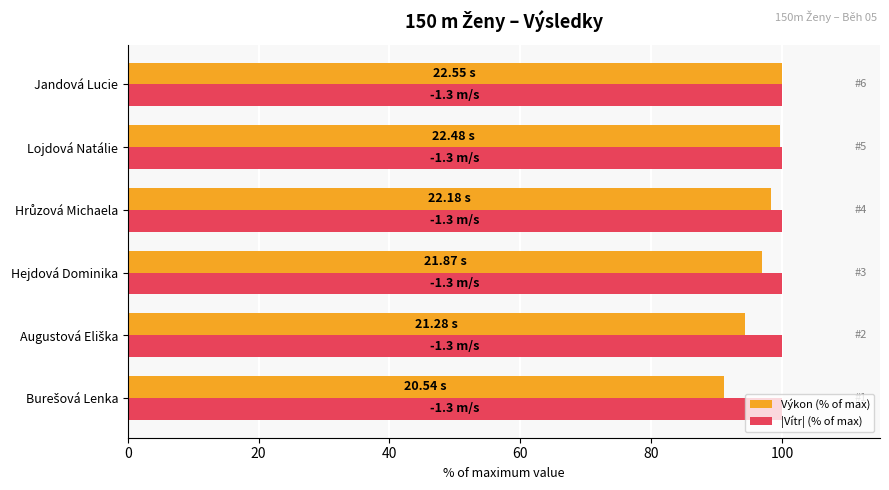

What are all the series names shown in the legend?

Výkon (% of max), |Vítr| (% of max)